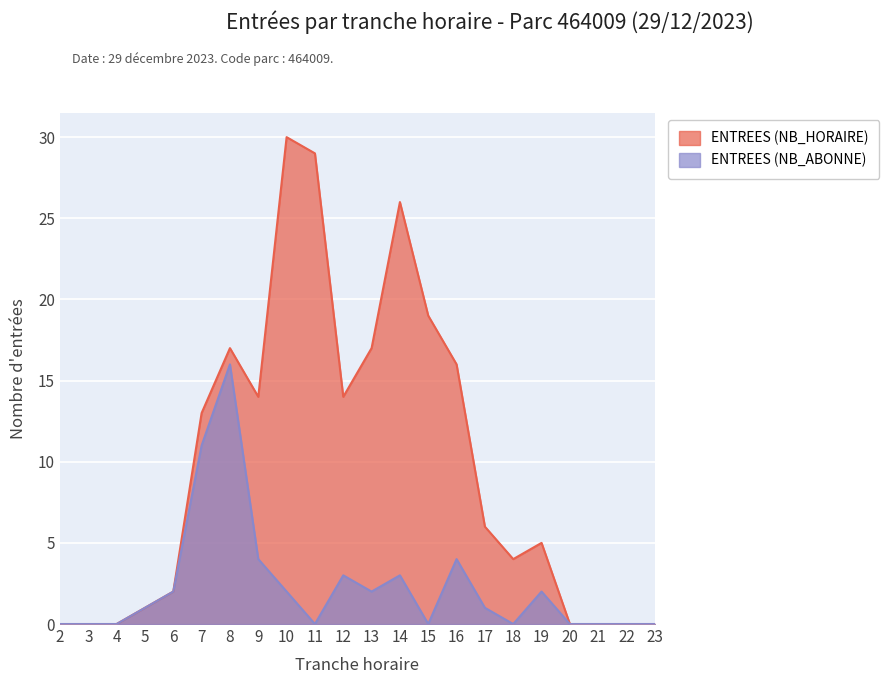

Rank the series by their maximum value, from highest to lowest.

ENTREES (NB_HORAIRE), ENTREES (NB_ABONNE)